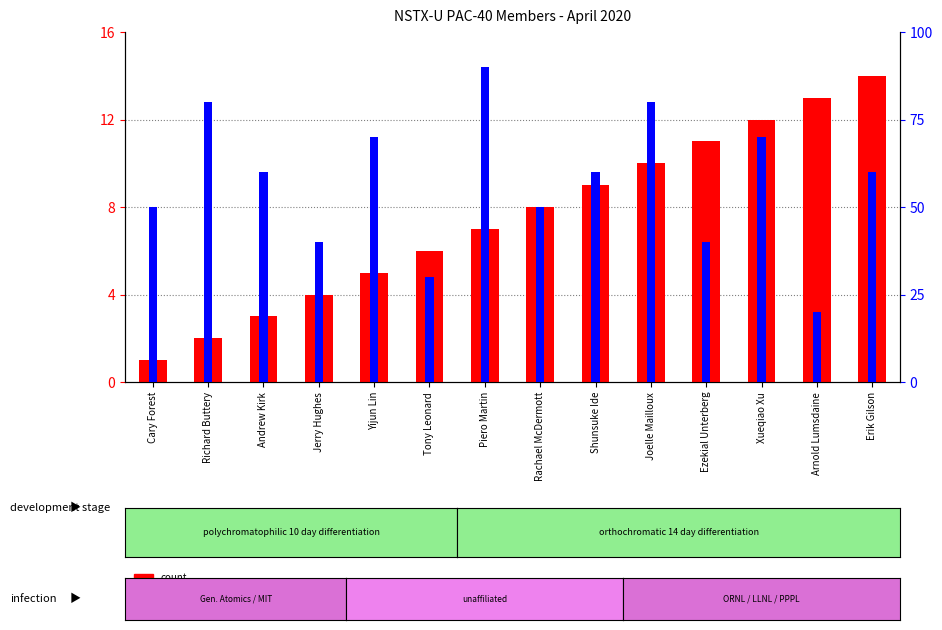

Is it true that count equals 1 at Cary Forest?

True